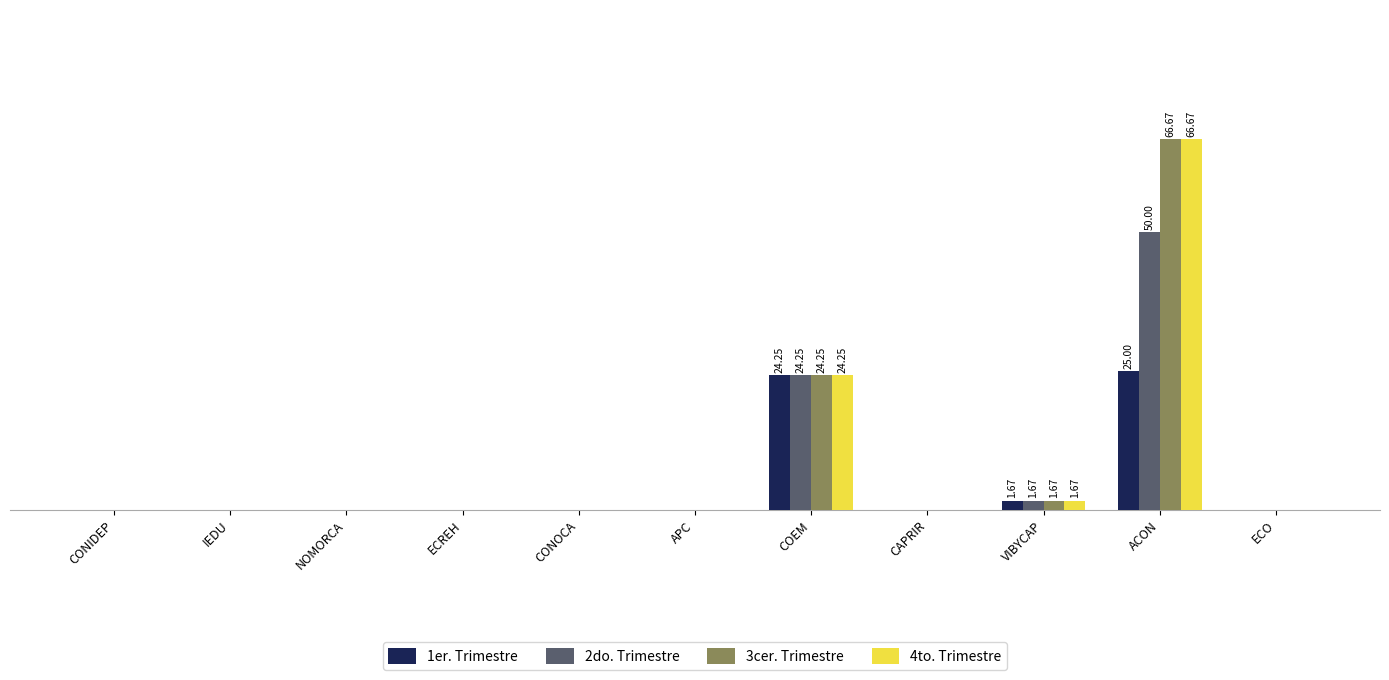

Read the 3cer. Trimestre value at VIBYCAP.

1.7